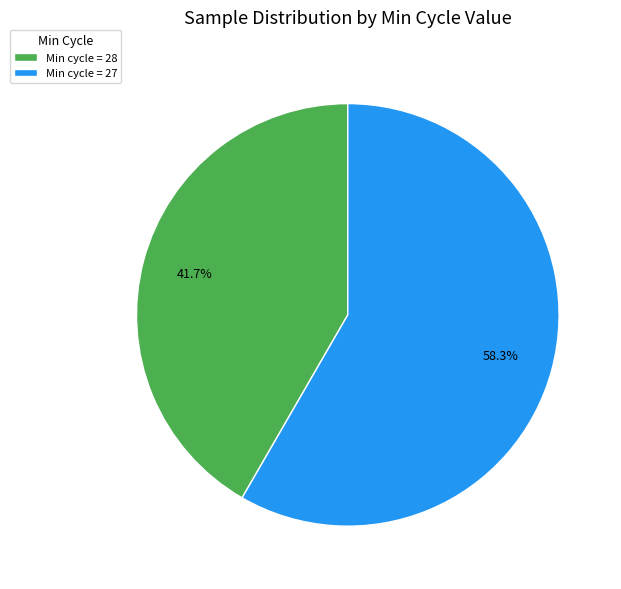

Rank the categories by value from lowest to highest.

Min cycle = 28, Min cycle = 27